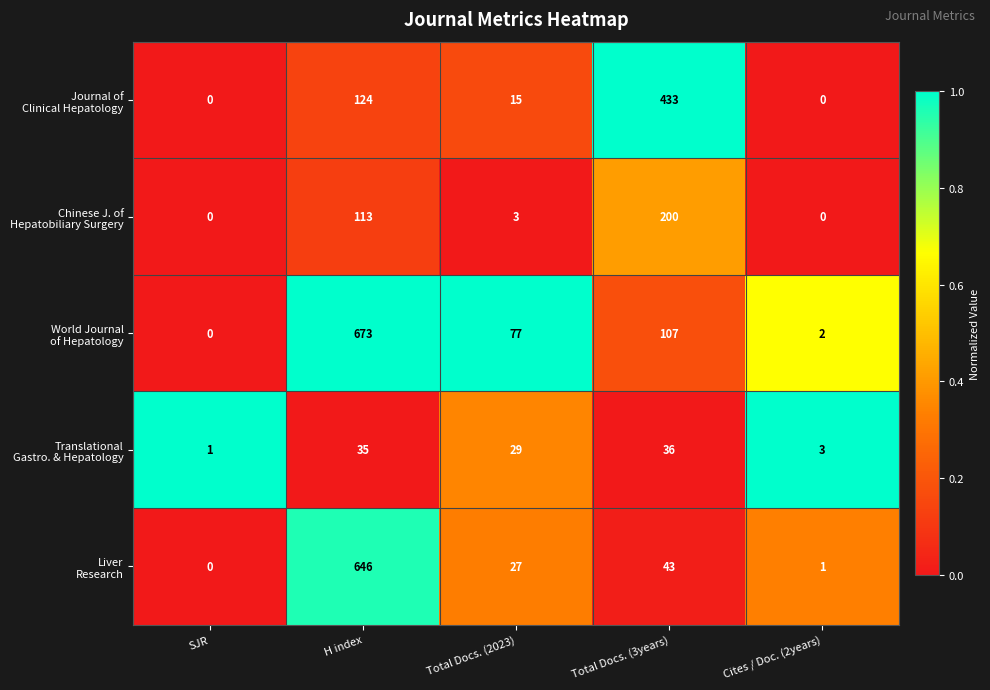

What is the total value across all series at Total Docs. (2023)?

151